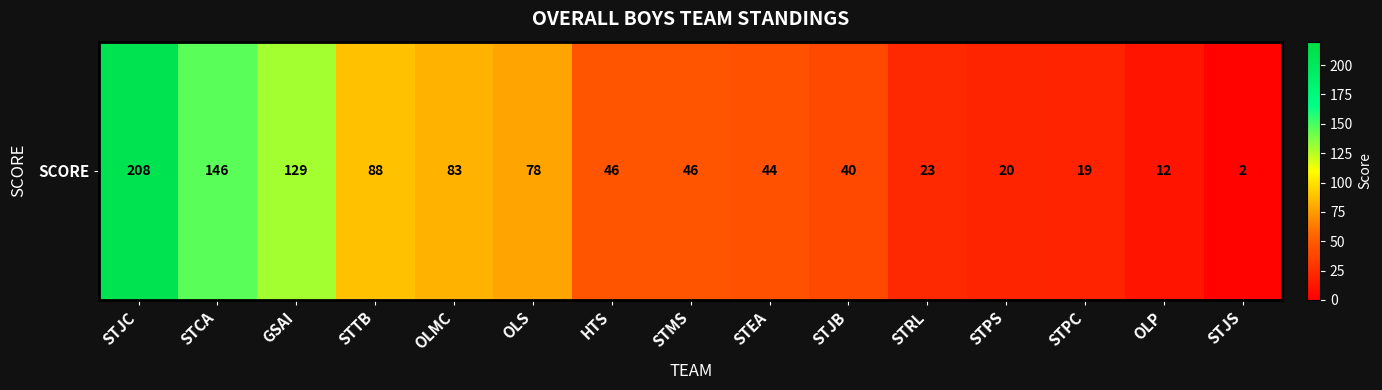

What is the difference between the values at HTS and STJC?

162